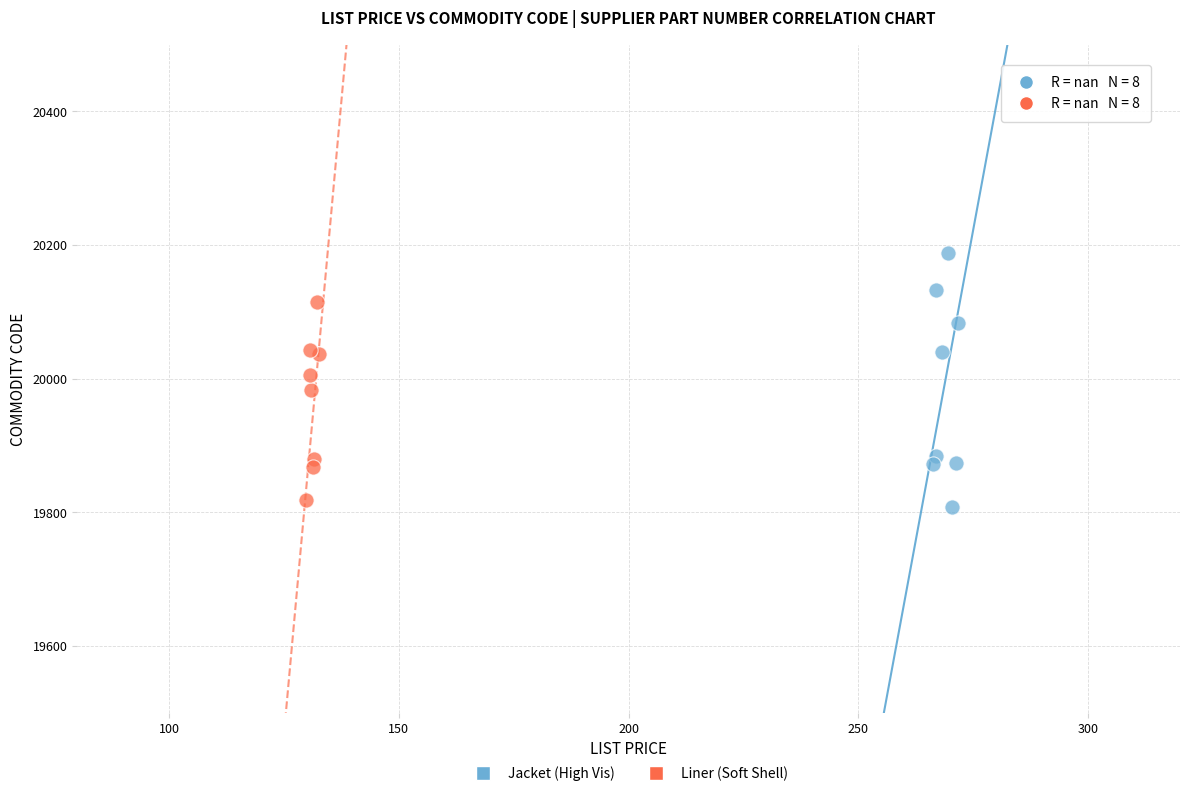

What are all the series names shown in the legend?

Jacket (High Vis), Liner (Soft Shell)